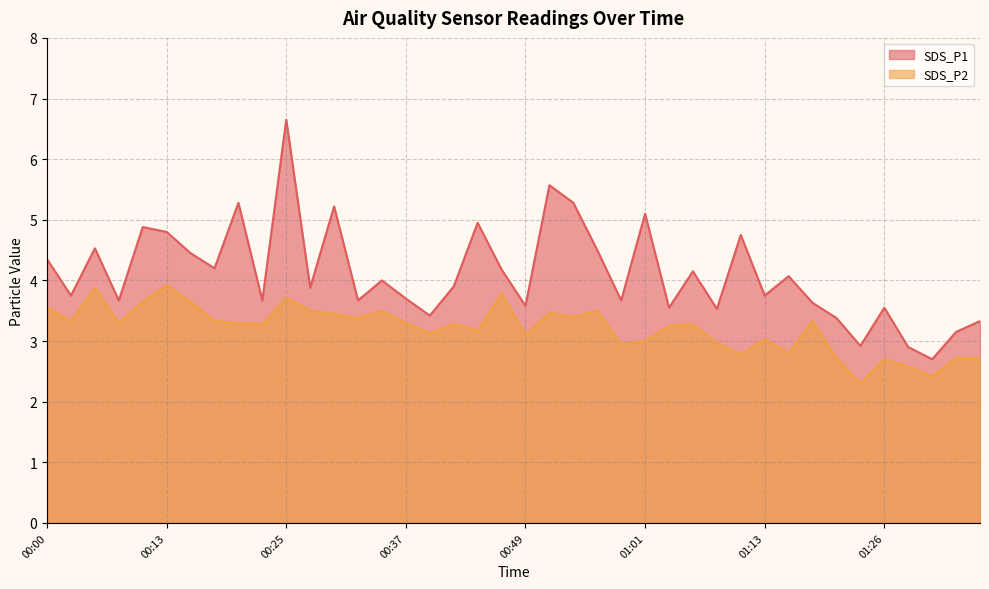

How many categories are shown in the chart?

40